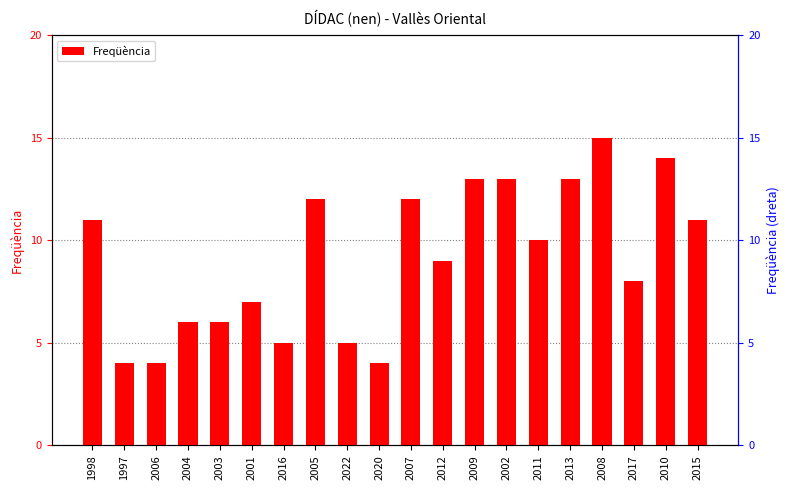

How many data points does each series have?

20